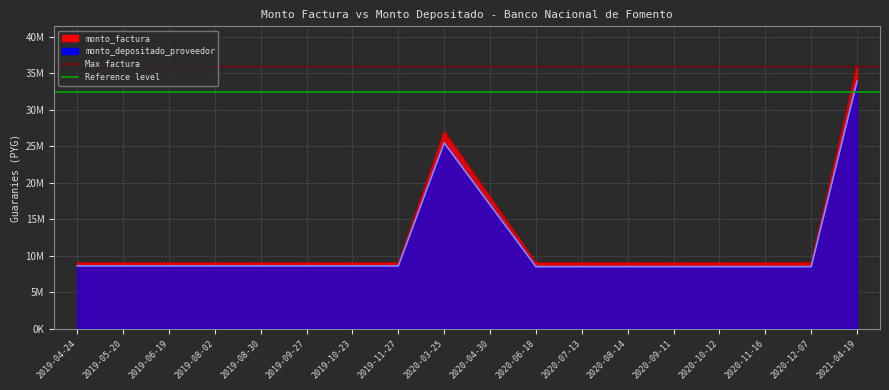

What position from the left is 2019-10-23?

7